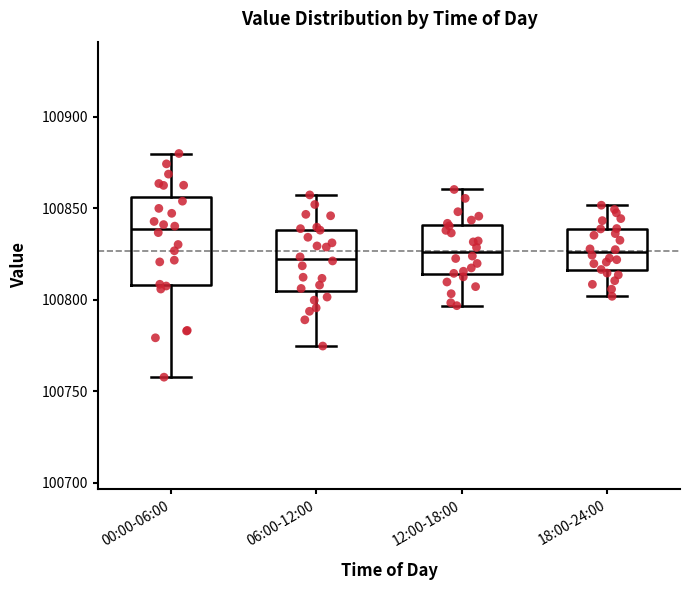

Where does the lower whisker of the box for 00:00-06:00 end on the y-axis? The values are not printed on the chart, so give them approximately, as read against the axis.

100760